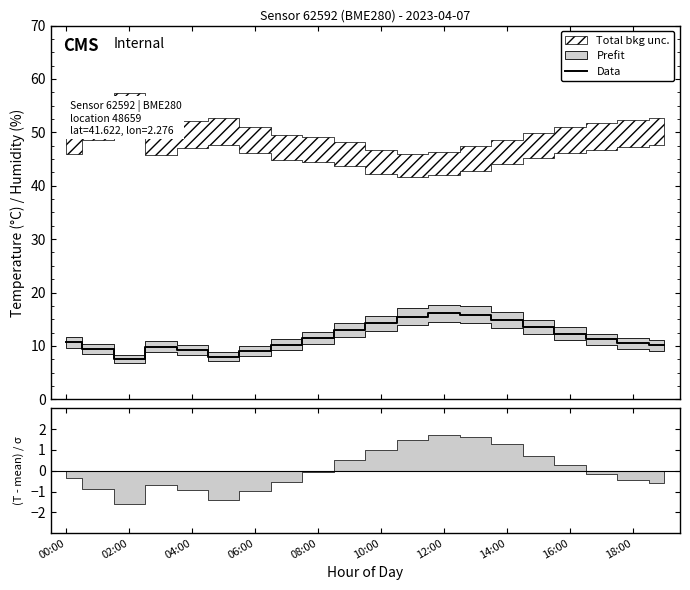

What is the minimum value shown in the chart?

7.5